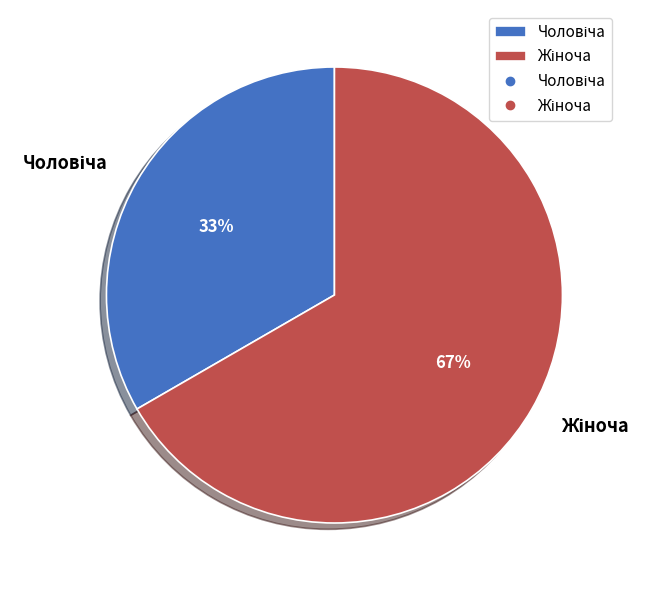

Count the number of slices in the pie.

2